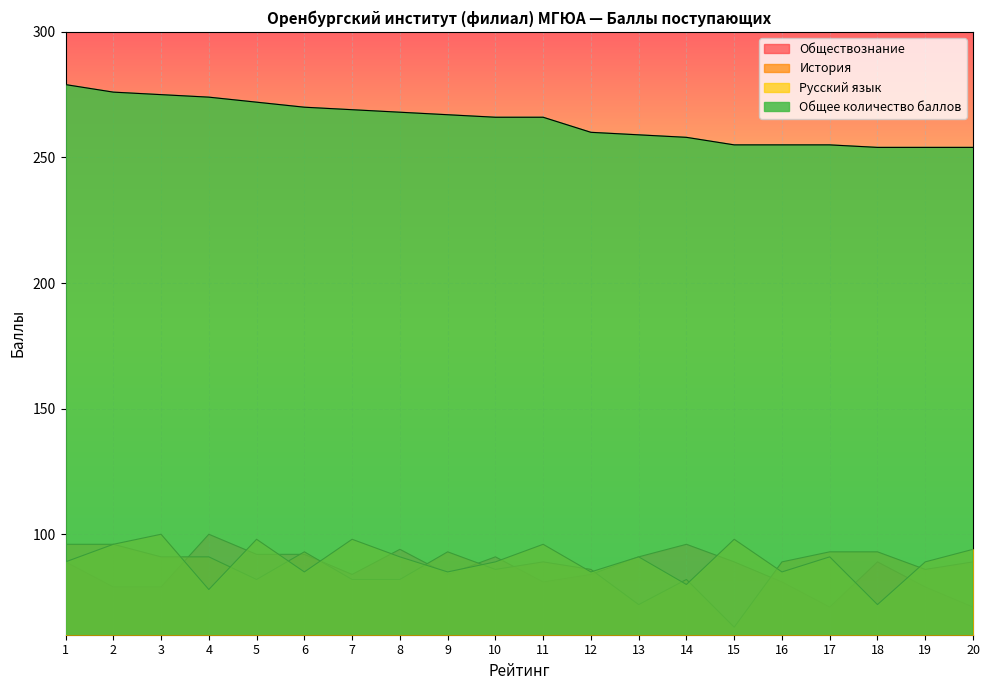

In Обществознание, how many points are higher than both neighbors (excluding endpoints)?

5